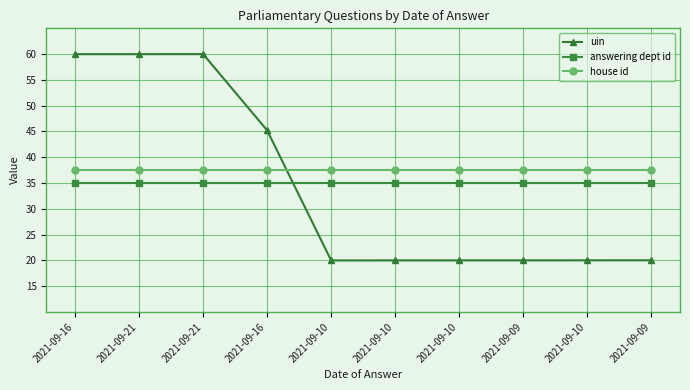

What is the highest value of the house id series?

37.5